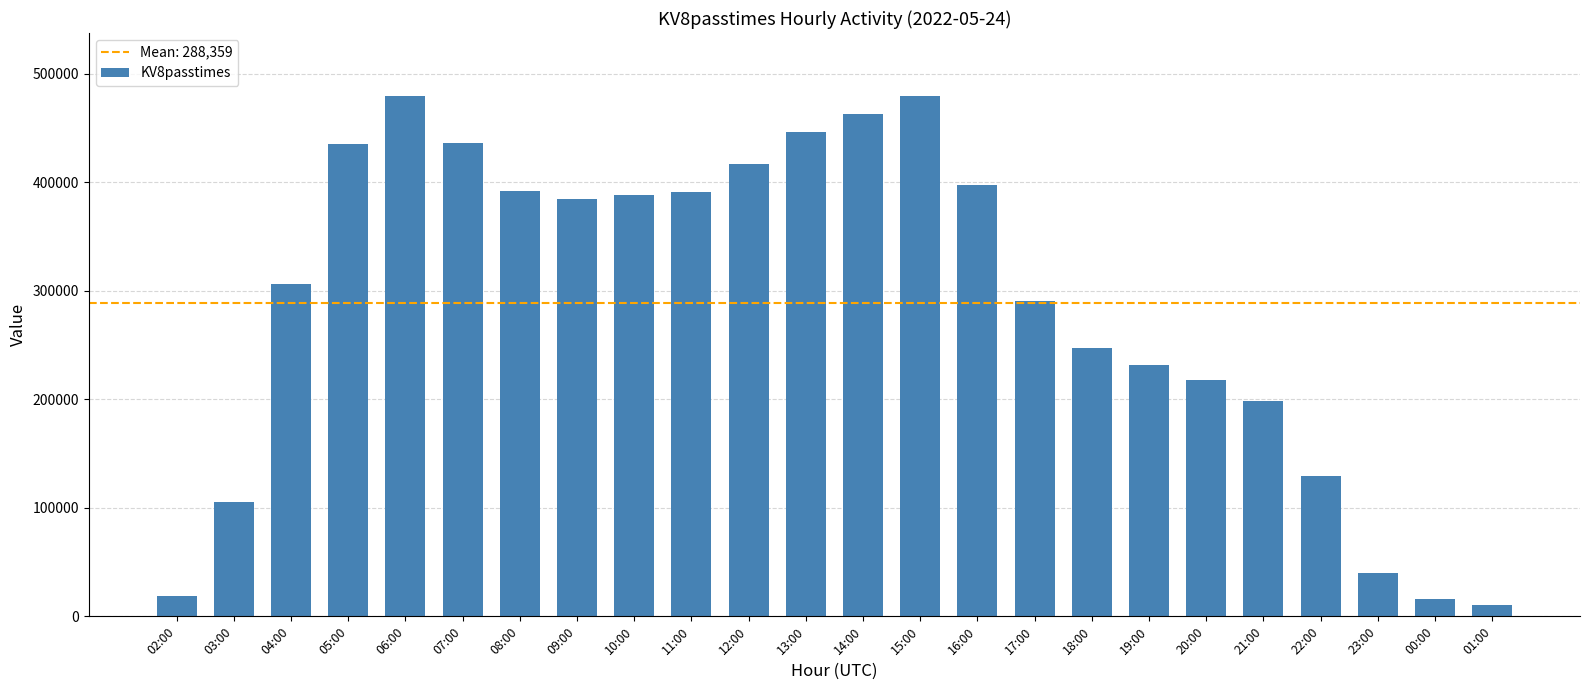

What is the label of the 18th bar from the right?

08:00